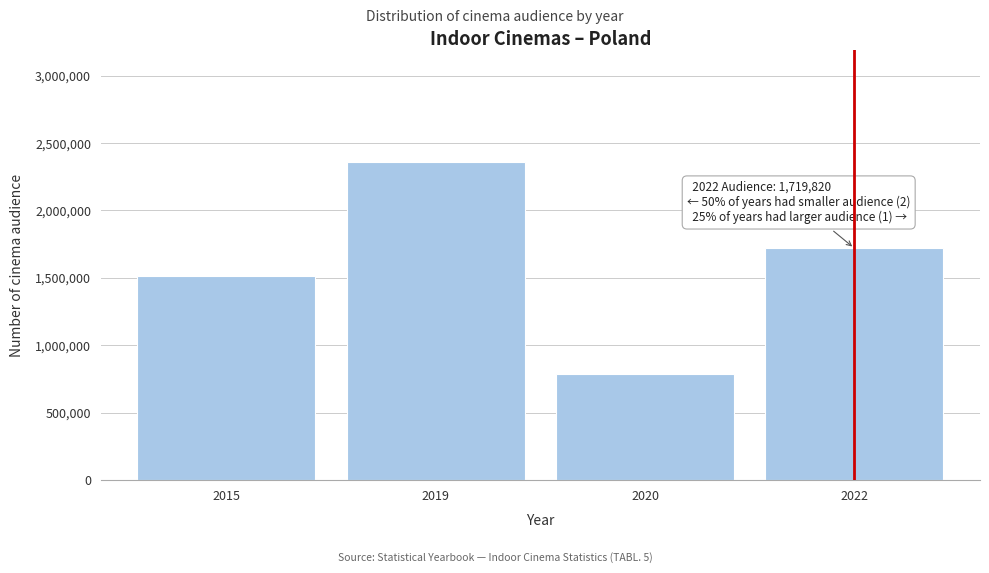

Reading left to right, transcribe all the data shown in this chart.

1511728	2361116	785498	1719820